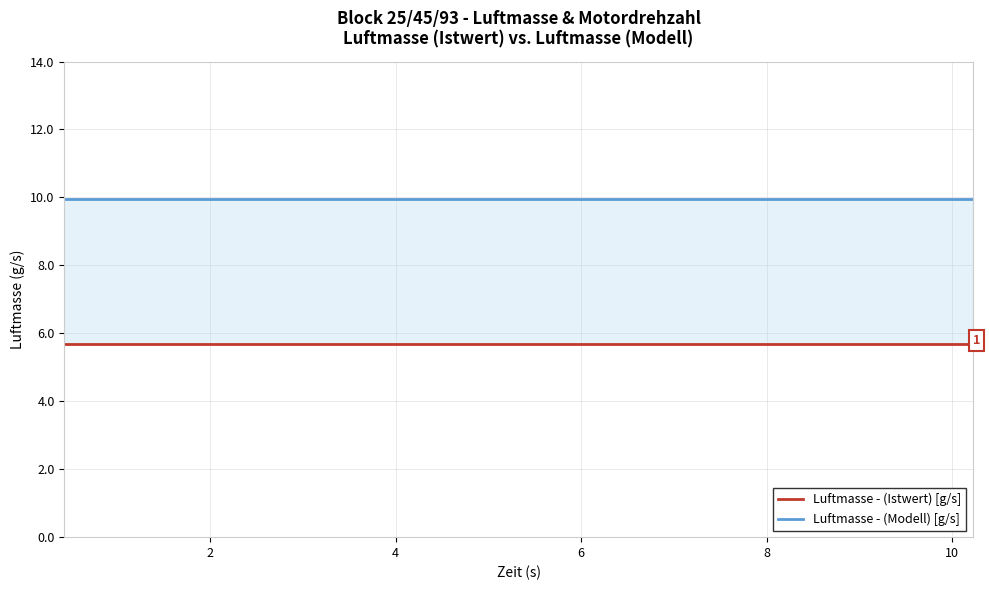

True or false: Luftmasse - (Istwert) [g/s] has more than 0 interior local peaks.

False